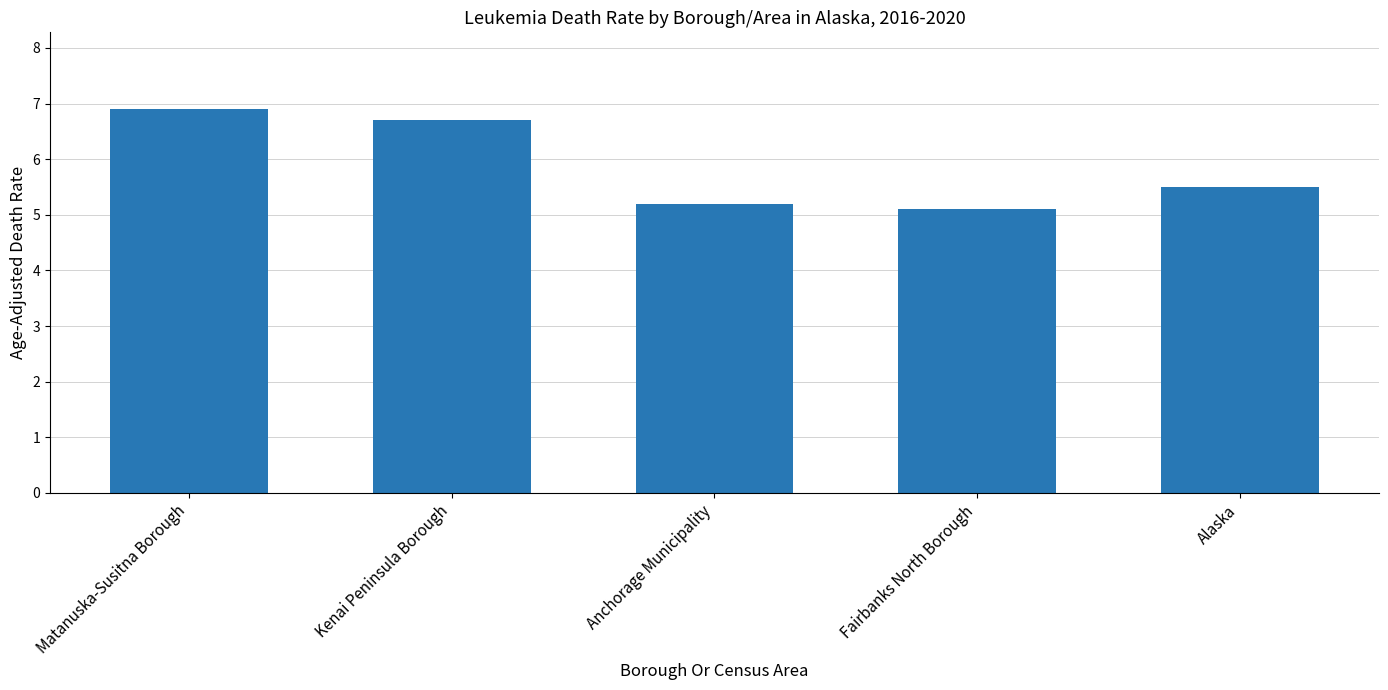

Reading left to right, what are all the values shown in this chart?

Matanuska-Susitna Borough=6.9	Kenai Peninsula Borough=6.7	Anchorage Municipality=5.2	Fairbanks North Borough=5.1	Alaska=5.5